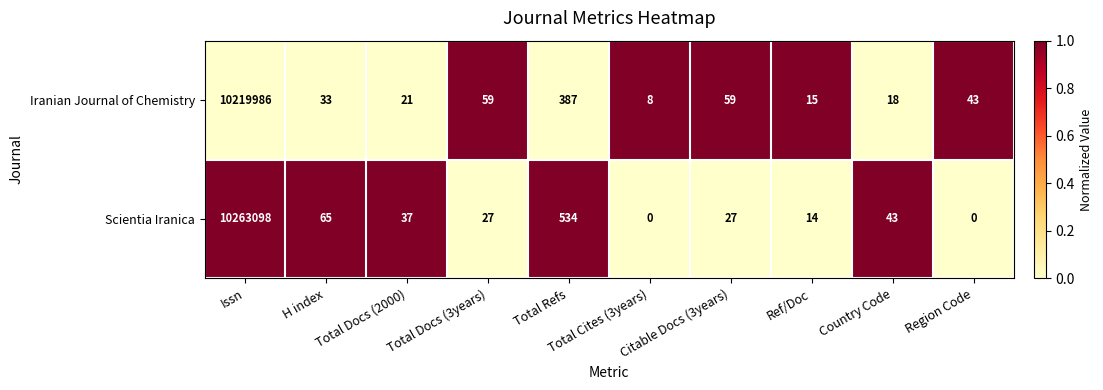

Which category has the highest value across all series?

Issn